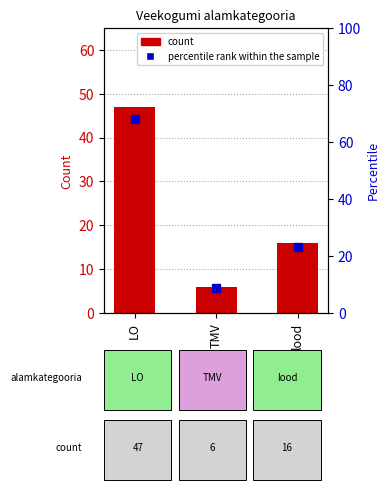

Rank the series by their average value, from highest to lowest.

percentile rank within the sample, count